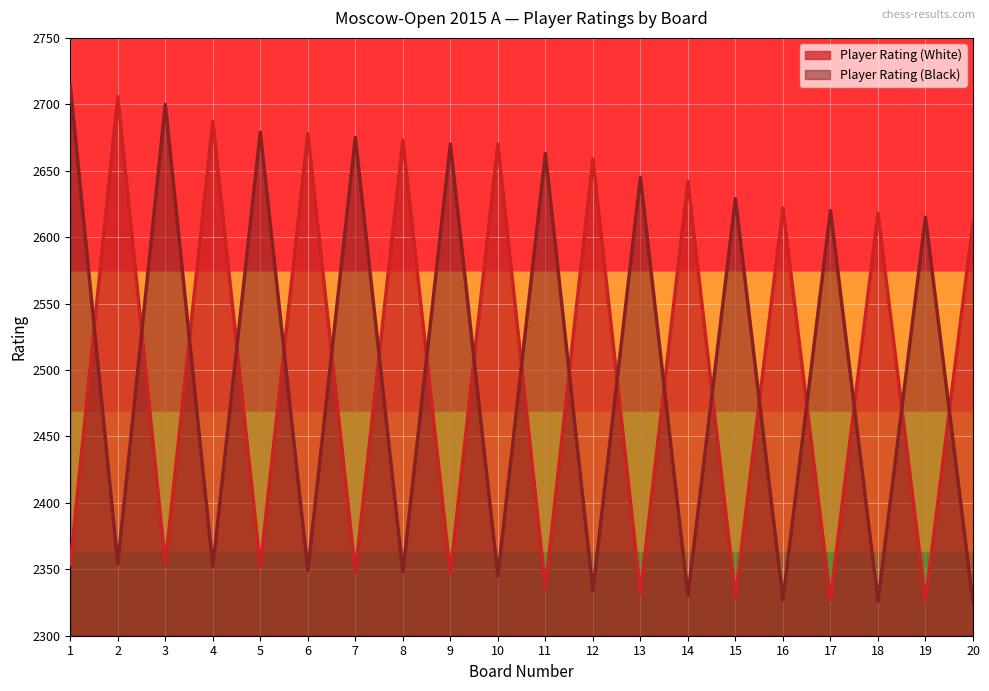

At how many categories does at least one series exceed 2358?

20